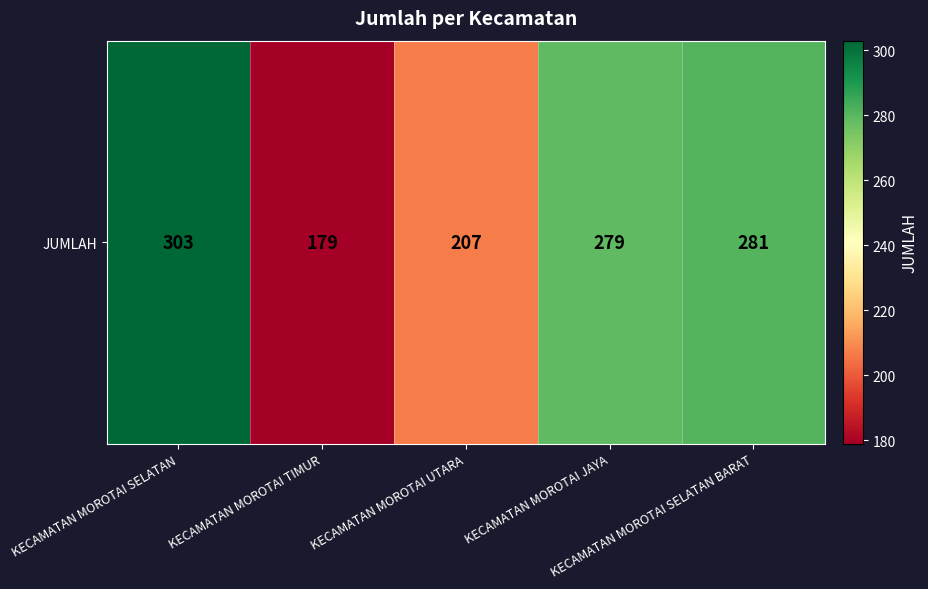

List the labels in order of value, largest first.

KECAMATAN MOROTAI SELATAN, KECAMATAN MOROTAI SELATAN BARAT, KECAMATAN MOROTAI JAYA, KECAMATAN MOROTAI UTARA, KECAMATAN MOROTAI TIMUR